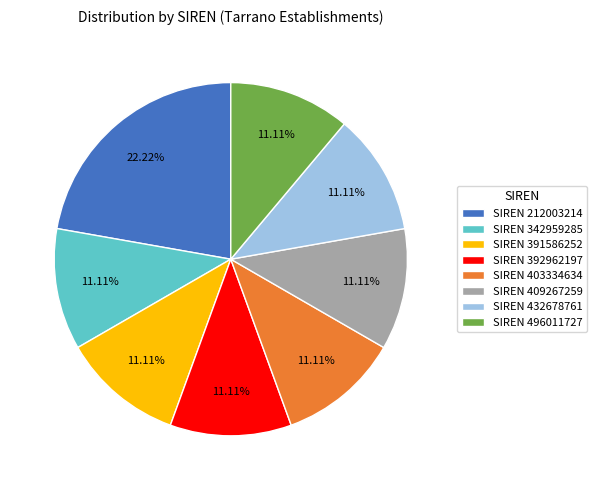

Which has a higher value, SIREN 212003214 or SIREN 342959285?

SIREN 212003214